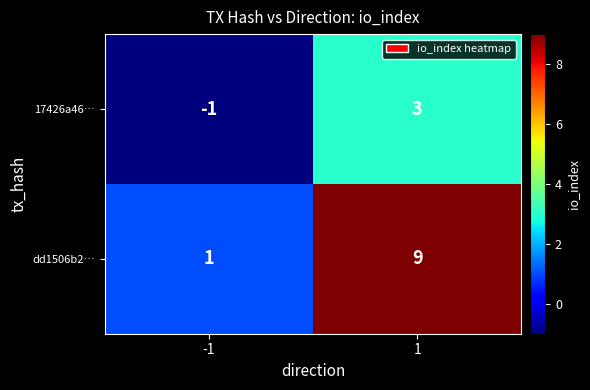

Is the value of dd1506b2… at -1 greater than the value of 17426a46… at -1?

Yes